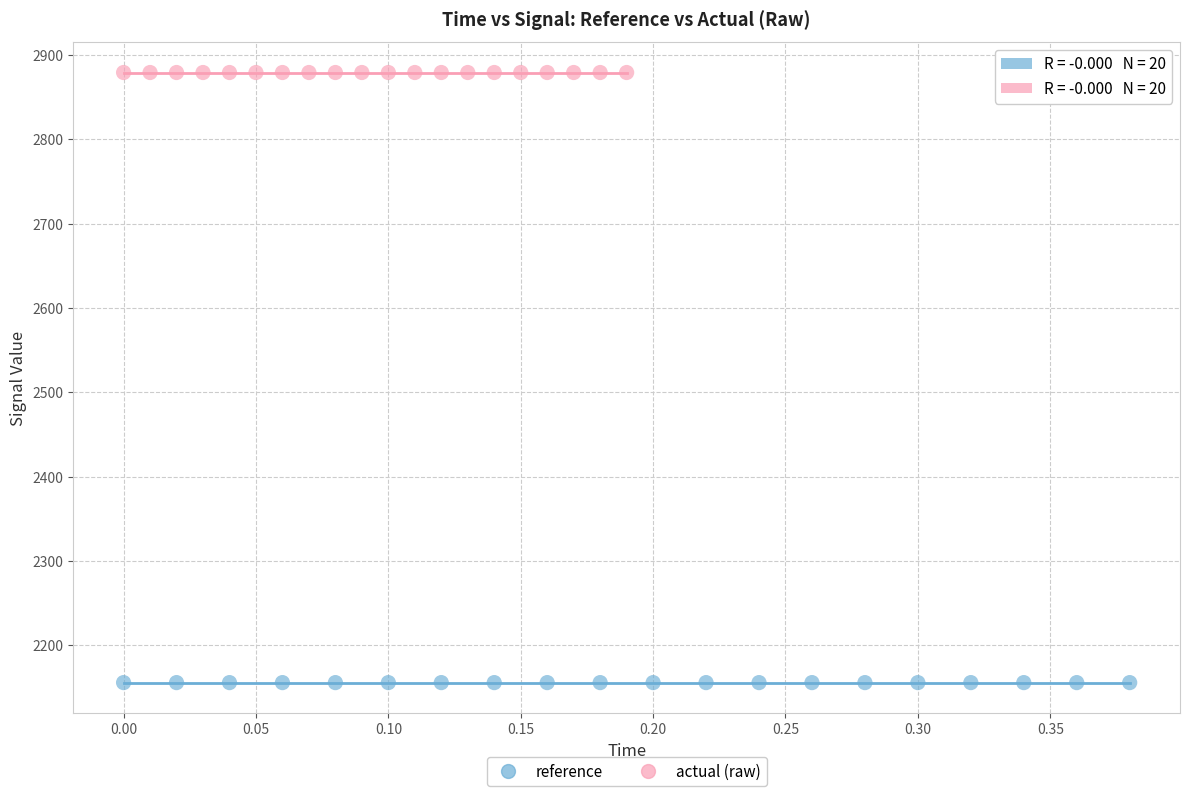

Which series contains the lowest Y value?

reference